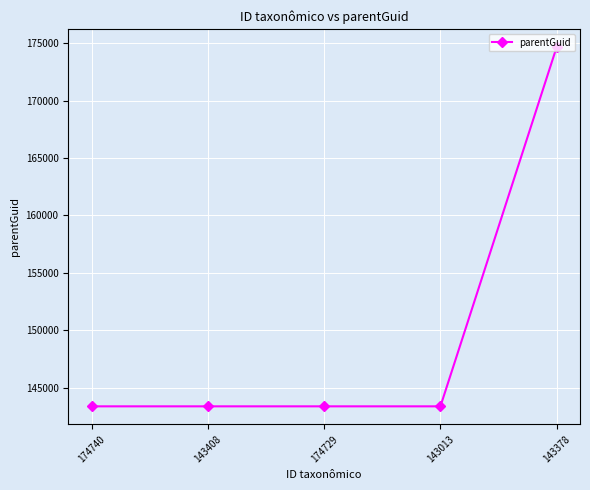

True or false: there are more than 1 points higher than both neighbors.

False